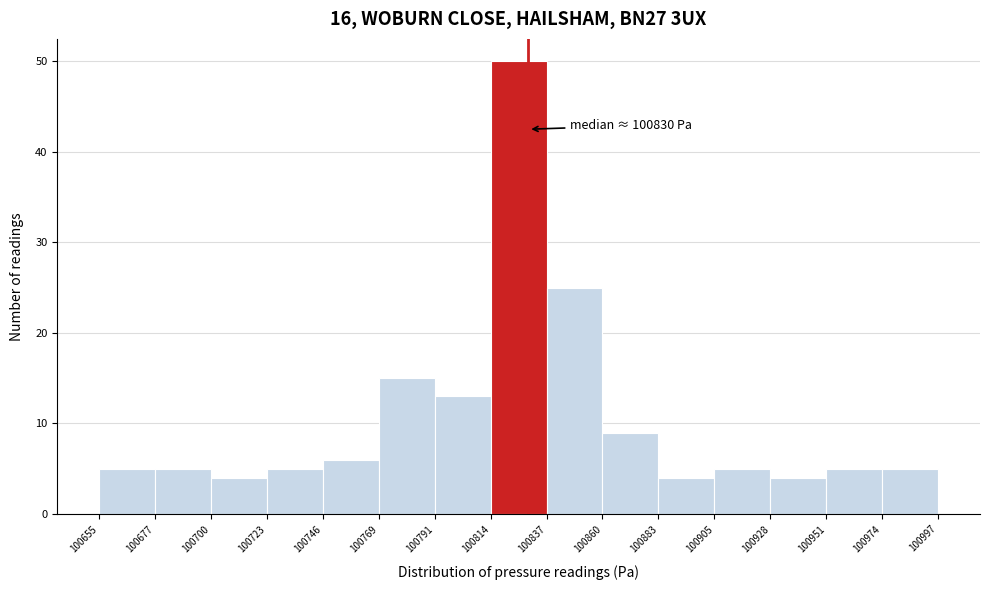

Over which range of the x-axis is the bar tallest?

100814 to 100837